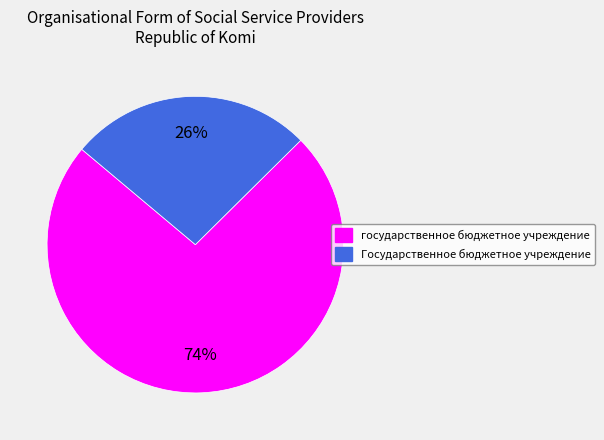

Is it true that Государственное бюджетное учреждение is 16% of the pie?

False